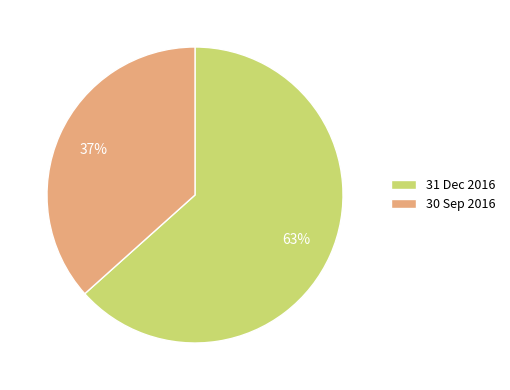

To the nearest percent, what is the average slice percentage?

50%